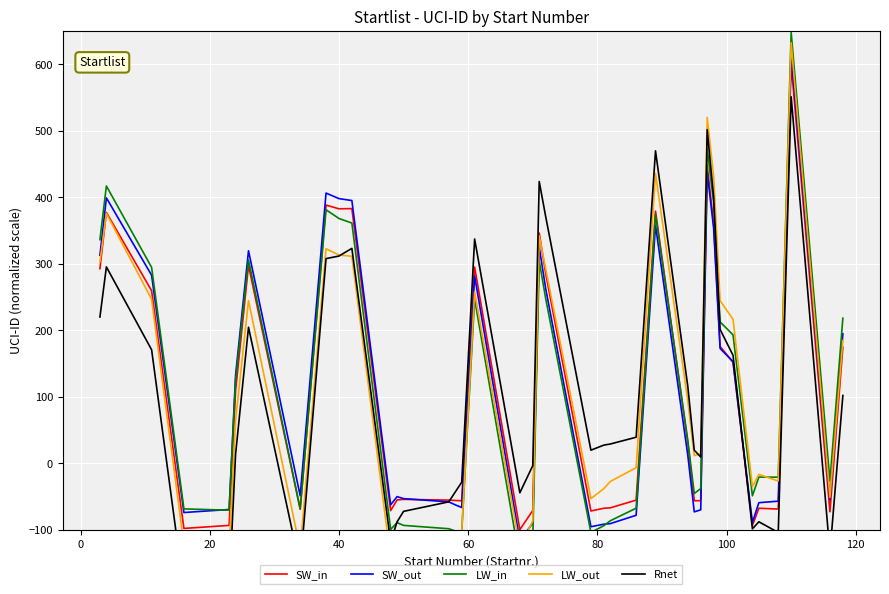

What is the minimum value for SW_in?

-100.0